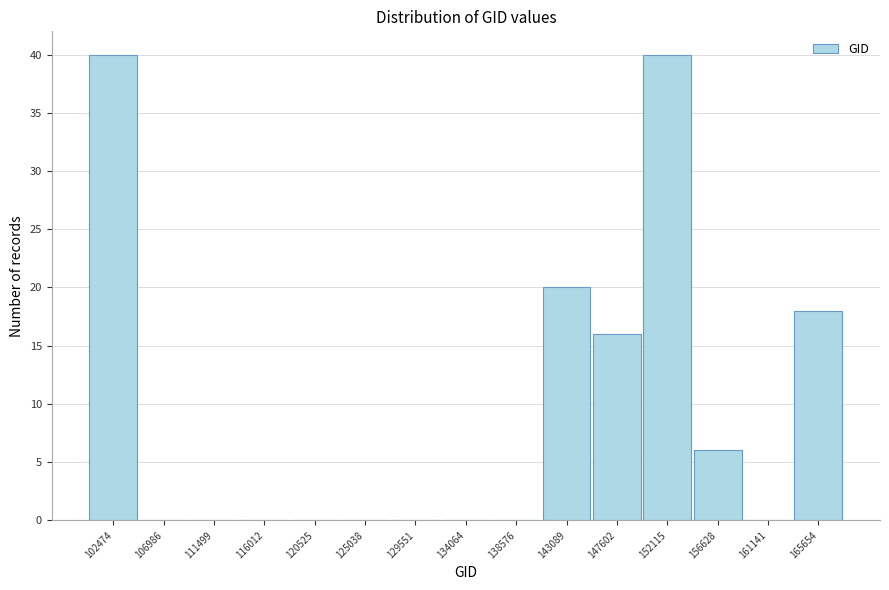

Reading left to right, what are all the values shown in this chart?

102474=40	106986=0	111499=0	116012=0	120525=0	125038=0	129551=0	134064=0	138576=0	143089=20	147602=16	152115=40	156628=6	161141=0	165654=18